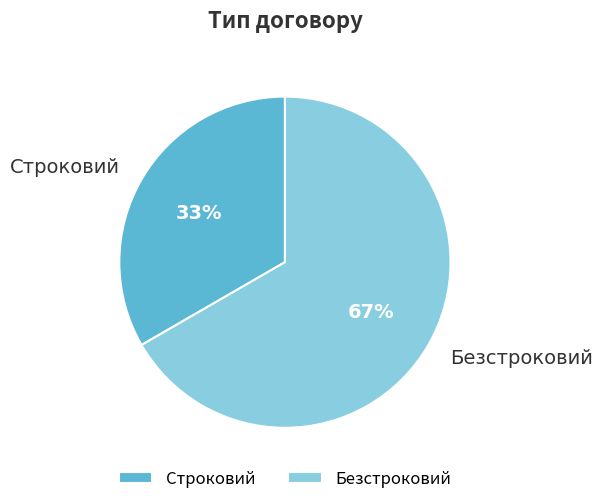

To the nearest percent, what percentage of the pie is Строковий?

33%